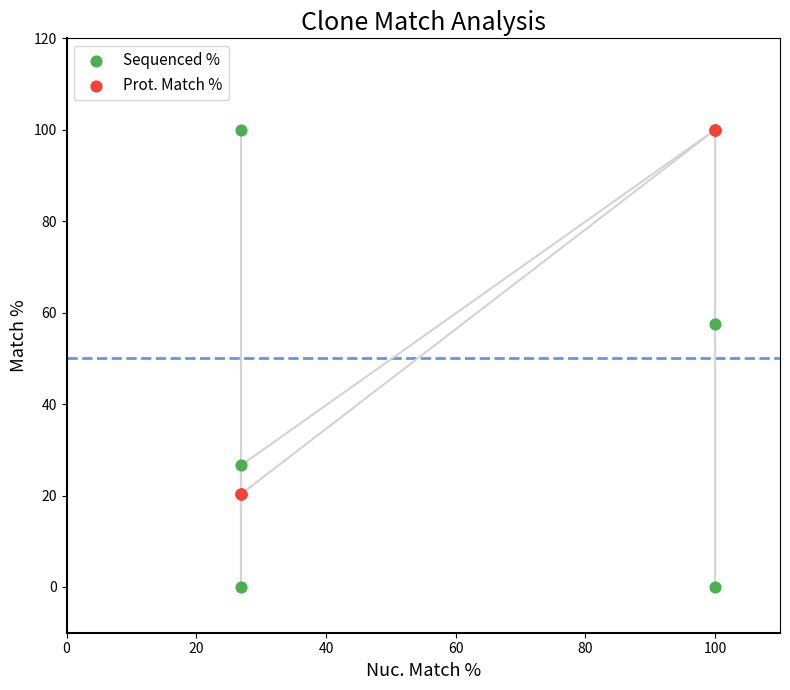

What are all the series names shown in the legend?

Sequenced %, Prot. Match %